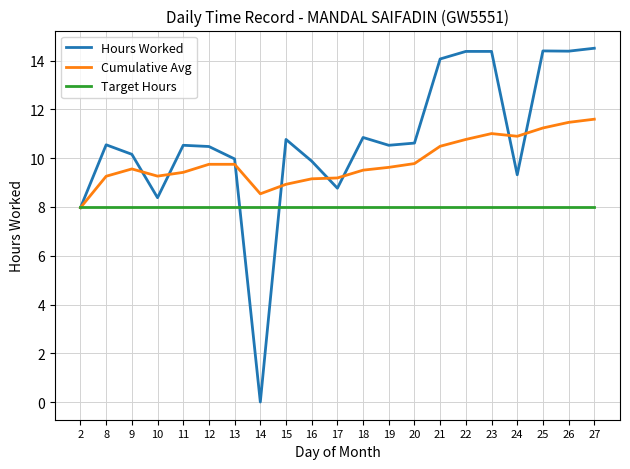

What is the greatest value displayed?

14.5